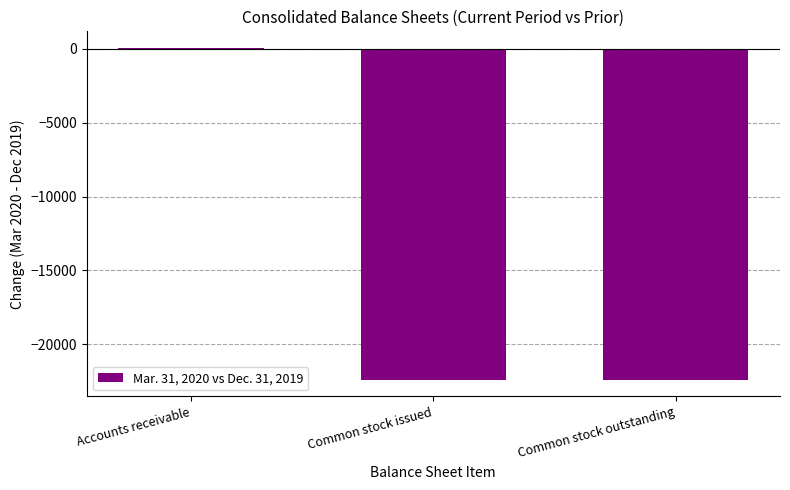

What is the sum of all values?

-44766